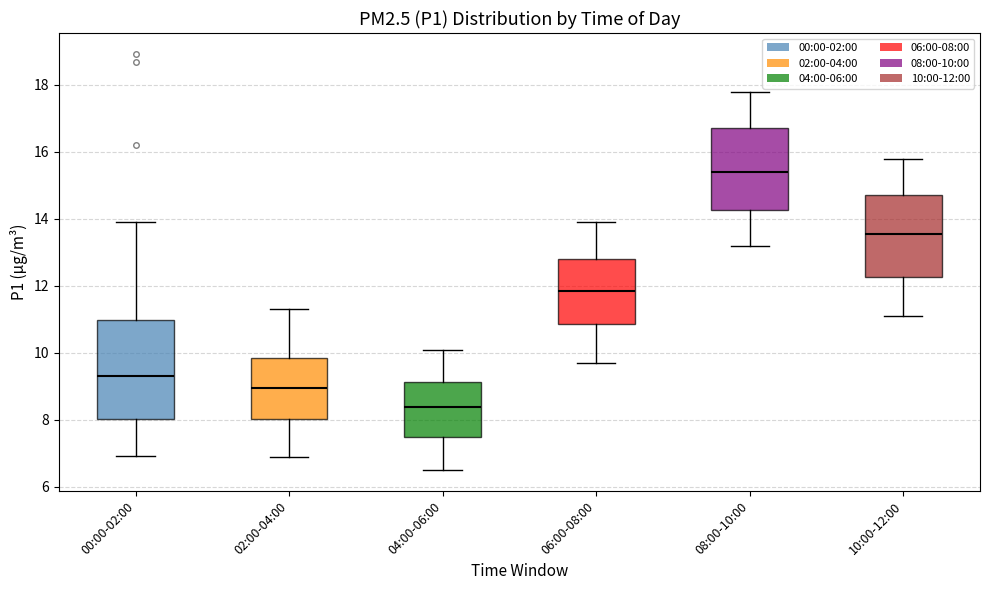

Reading left to right, transcribe this box plot: for each box, give where its median line is, the range the box spans, and where its two whiskers end, as read against the y-axis. The values are not printed on the chart, so give them approximately, as read against the axis.

00:00-02:00: median 9.4, box 8.0 to 11.0, whiskers 7.0 to 14.0
02:00-04:00: median 9.0, box 8.0 to 9.8, whiskers 7.0 to 11.4
04:00-06:00: median 8.4, box 7.6 to 9.2, whiskers 6.6 to 10.2
06:00-08:00: median 11.8, box 10.8 to 12.8, whiskers 9.8 to 14.0
08:00-10:00: median 15.4, box 14.2 to 16.8, whiskers 13.2 to 17.8
10:00-12:00: median 13.6, box 12.2 to 14.8, whiskers 11.2 to 15.8